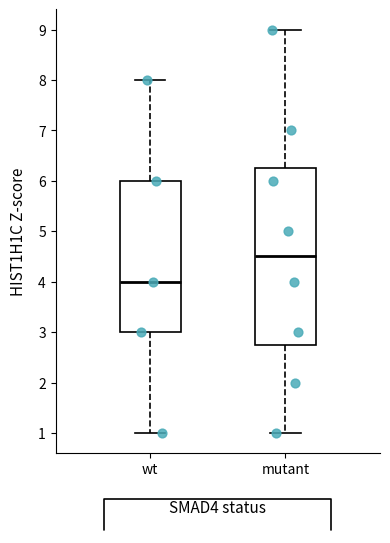

Reading left to right, read every box against the y-axis: the position of its median line, the range the box covers, and the ends of its whiskers. The values are not printed on the chart, so give them approximately, as read against the axis.

wt: median 4.0, box 3.0 to 6.0, whiskers 1.0 to 8.0
mutant: median 4.5, box 2.8 to 6.3, whiskers 1.0 to 9.0